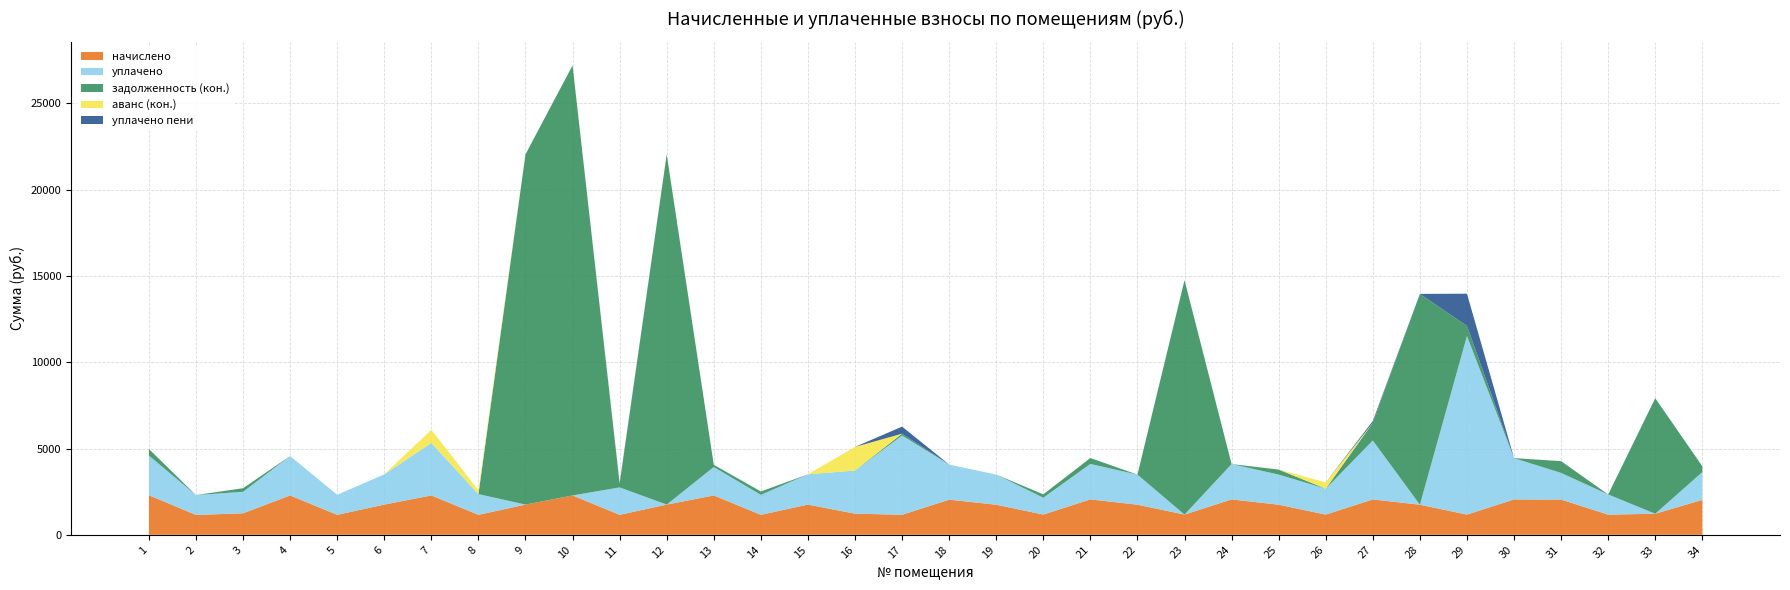

What is the total value across all series at 4?

4563.0